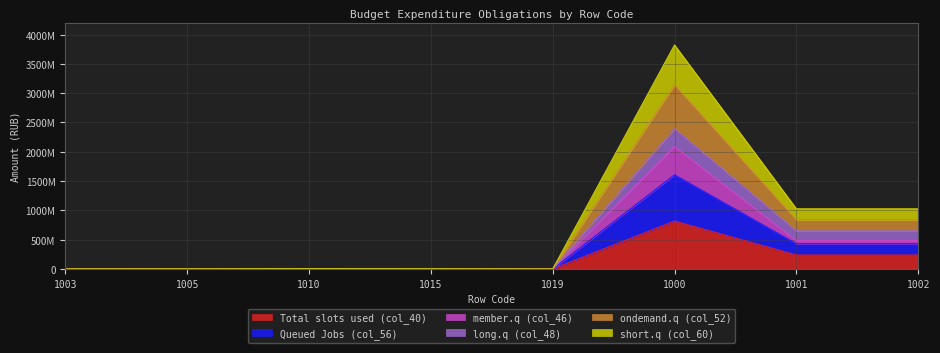

What position from the left is 1002?

8